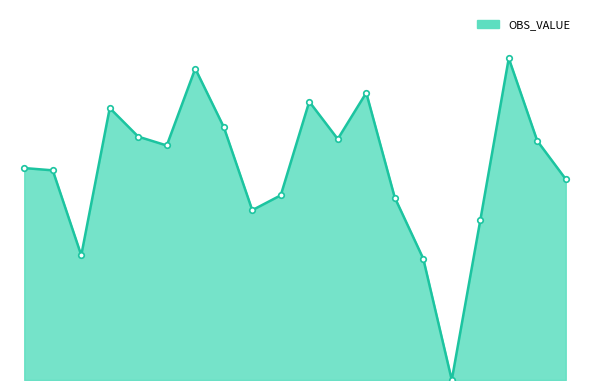

How many interior local peaks (higher than both neighbors) does the data have?

5